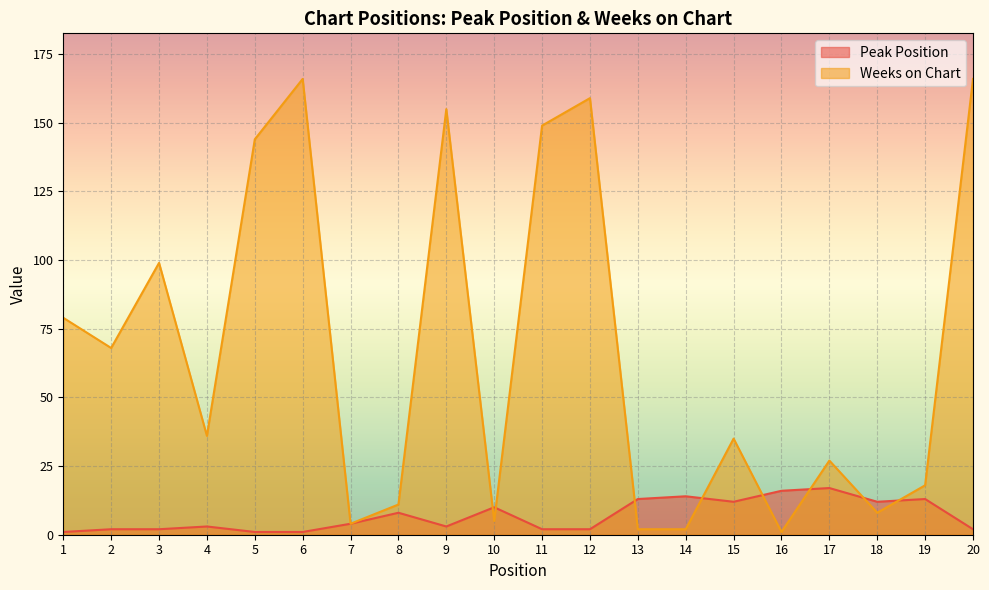

Rank the series at 8 from lowest to highest value.

Peak Position, Weeks on Chart